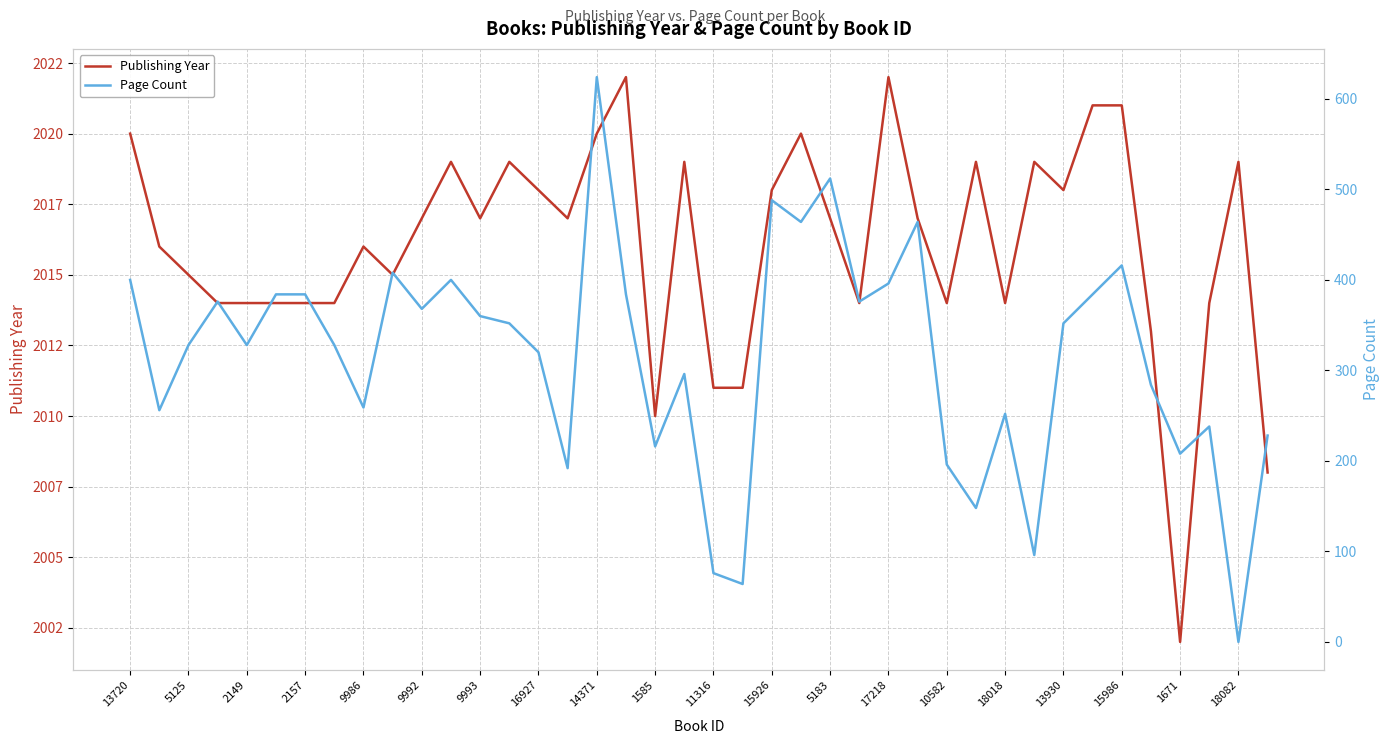

The Publishing Year series shows 2014 at 25. True or false?

True